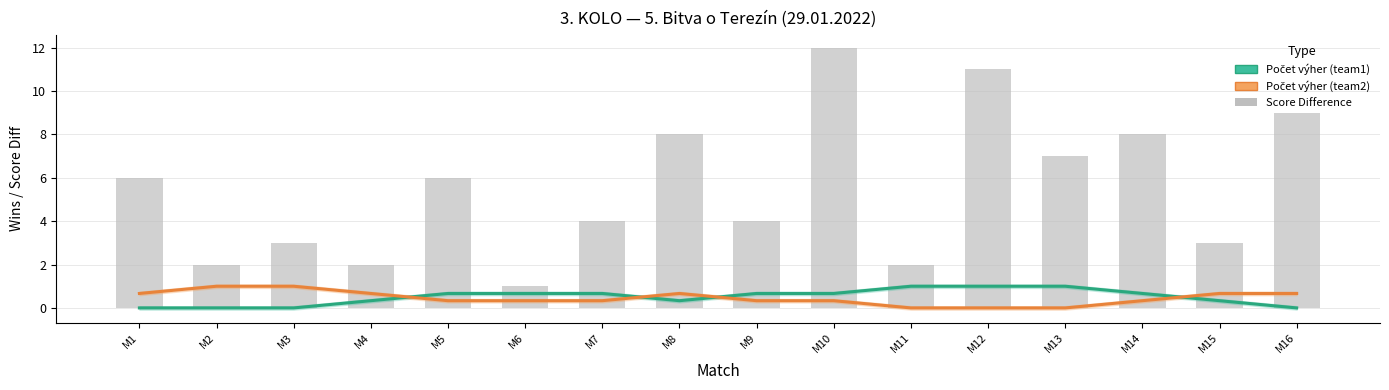

At which label is Počet výher (team2) closest to 0?

M11